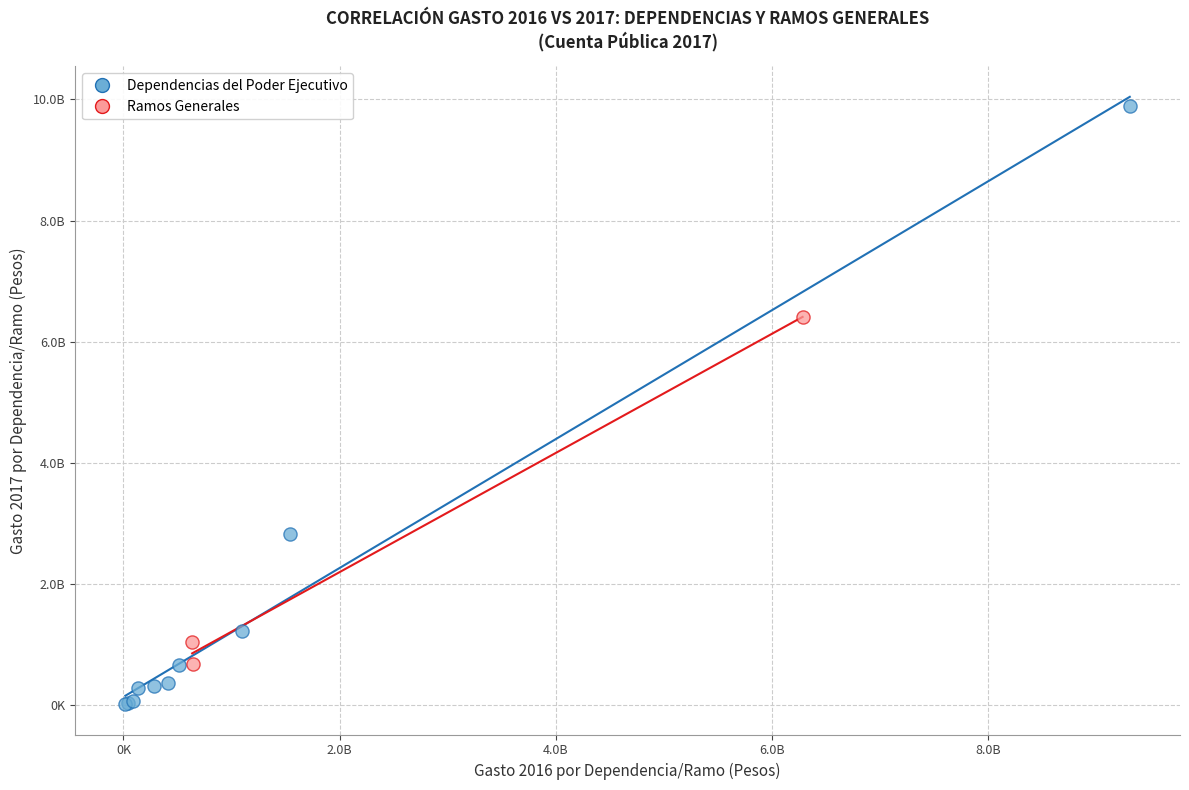

Which series contains the lowest Y value?

Dependencias del Poder Ejecutivo